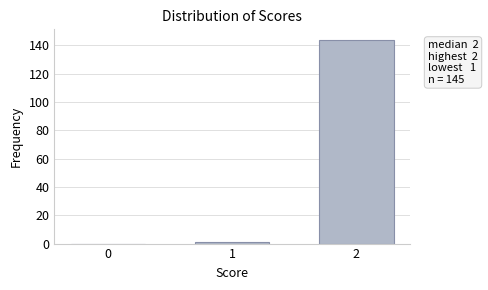

Reading left to right, transcribe all the data shown in this chart.

0=0	1=1	2=144